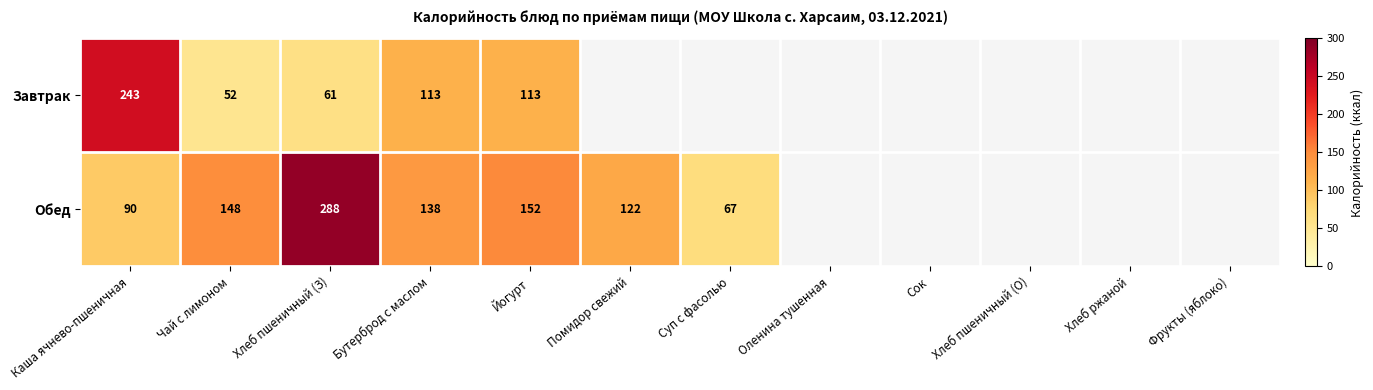

The value of Обед at Помидор свежий is 172. True or false?

False